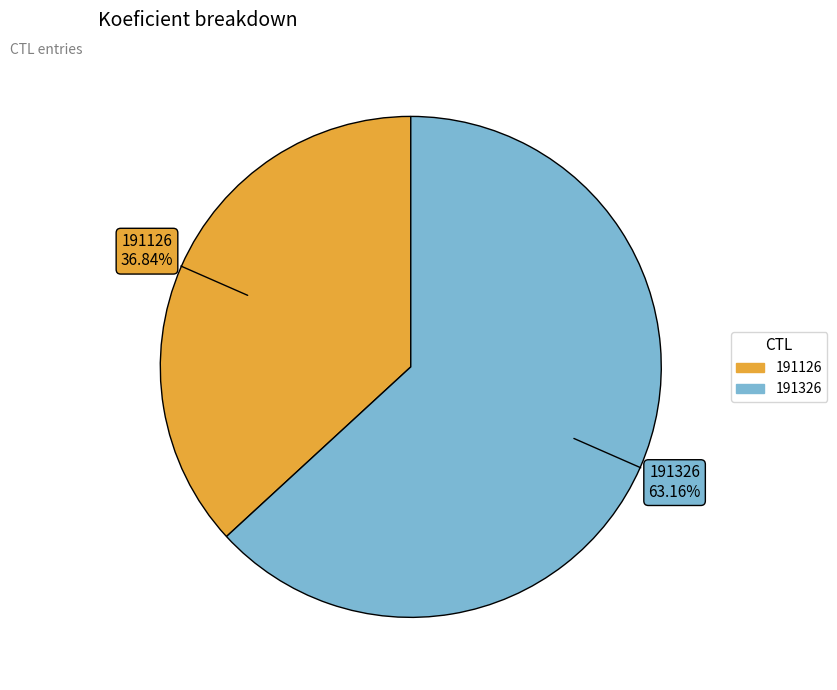

Which slice is the smallest?

191126